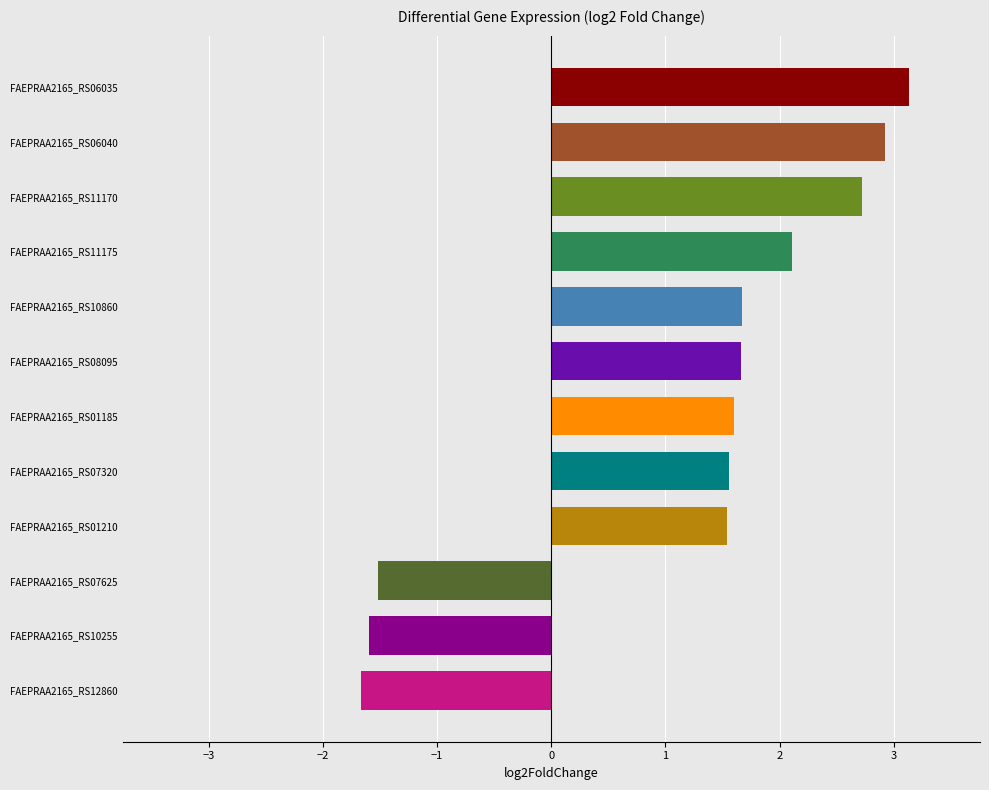

What is the sum of all values?

14.1